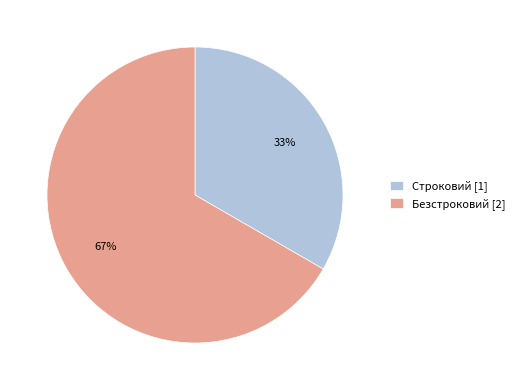

Which has a higher value, Безстроковий or Строковий?

Безстроковий